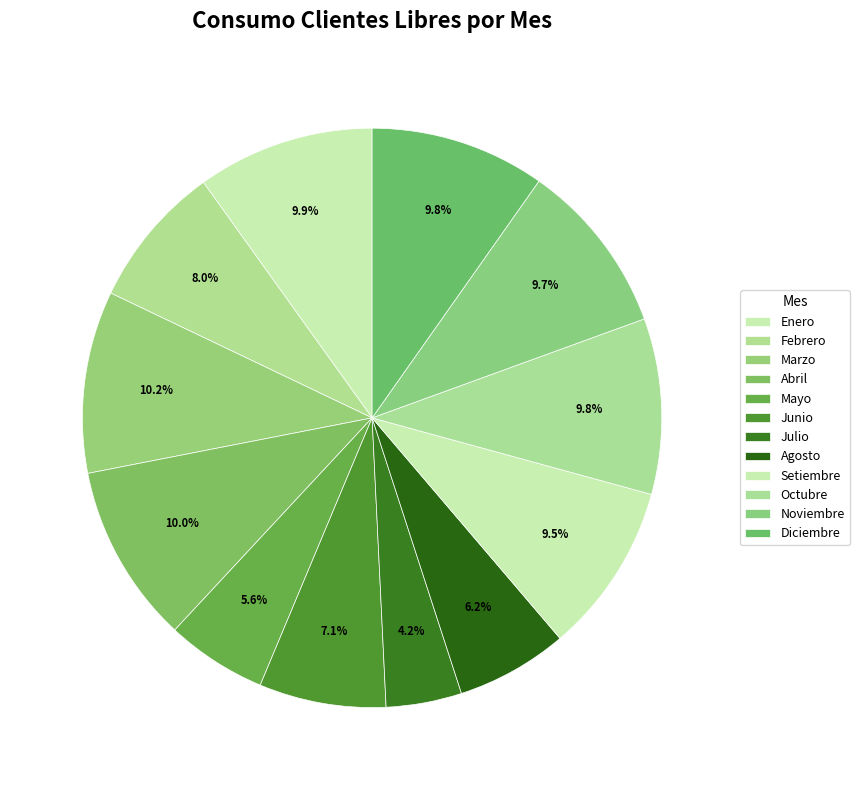

To the nearest percent, what percentage of the pie is Enero?

10%